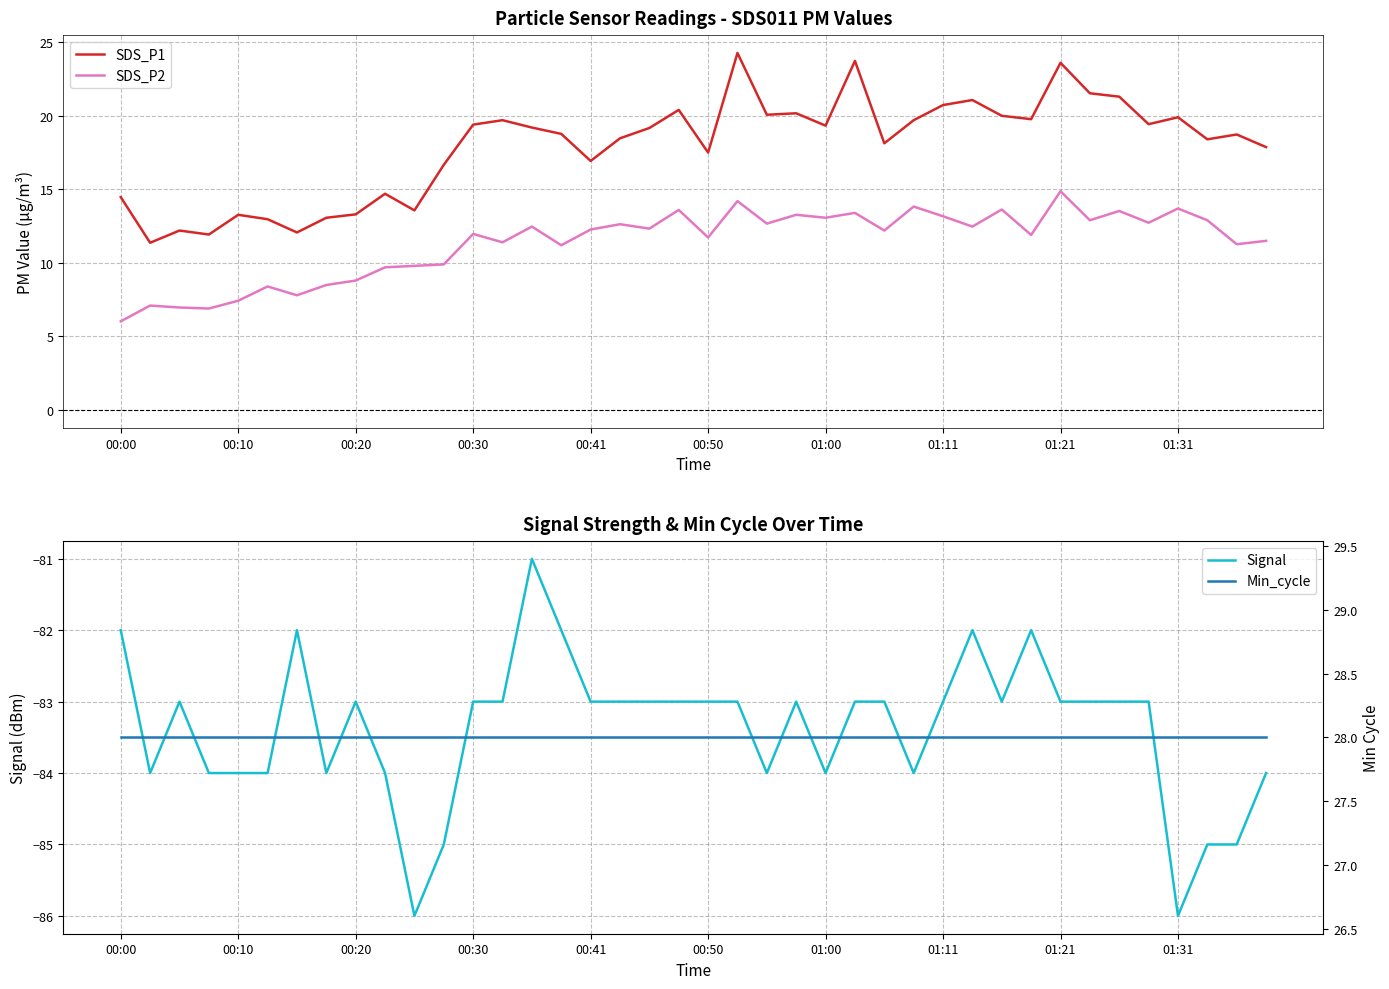

What is the average value of the Signal series?

-83.4